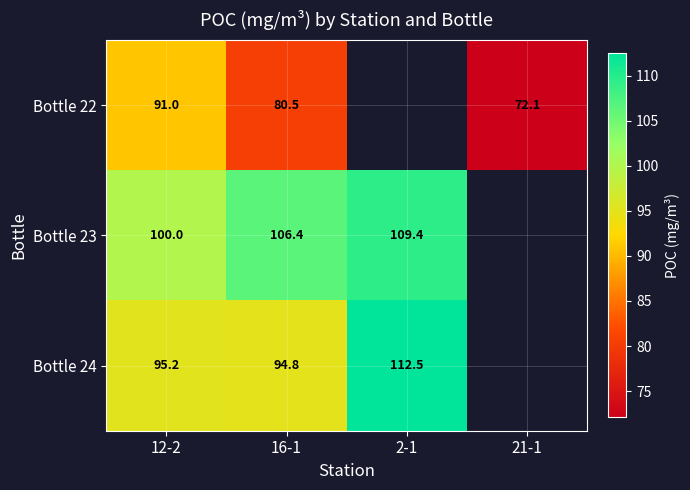

What is the difference between the maximum and minimum values in the Bottle 24 series?

17.7